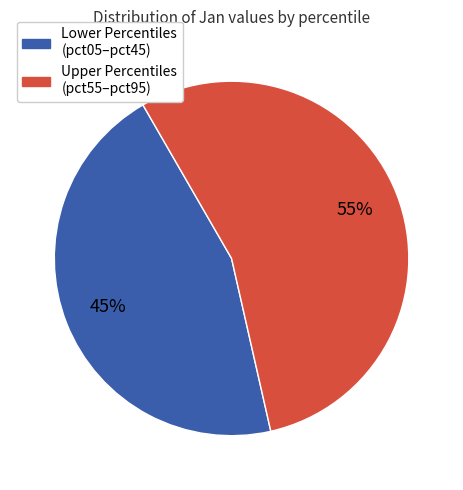

Is there any slice that represents more than half of the pie?

Yes